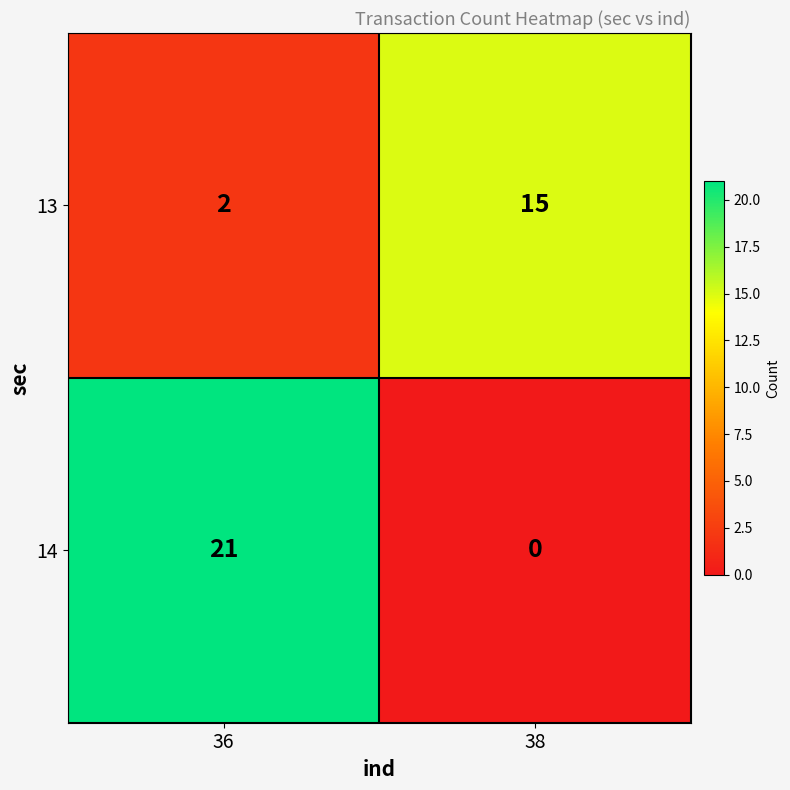

What is the total value across all series at 38?

15